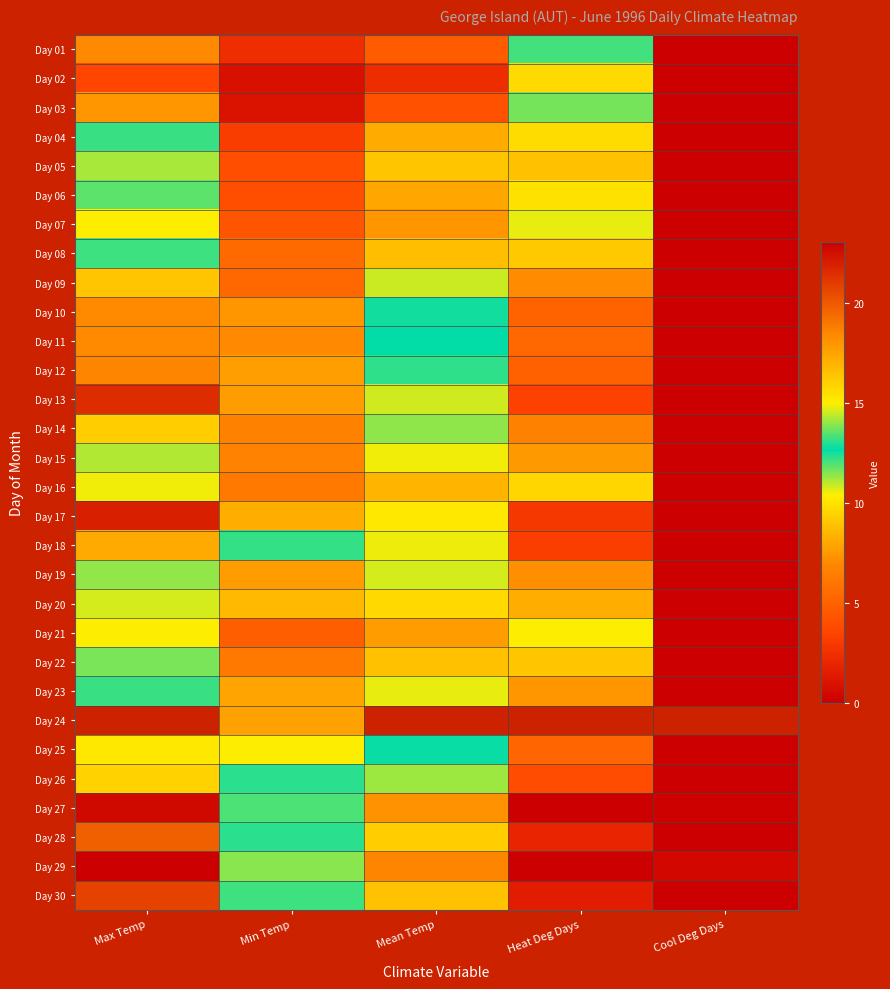

How many categories are shown in the chart?

5